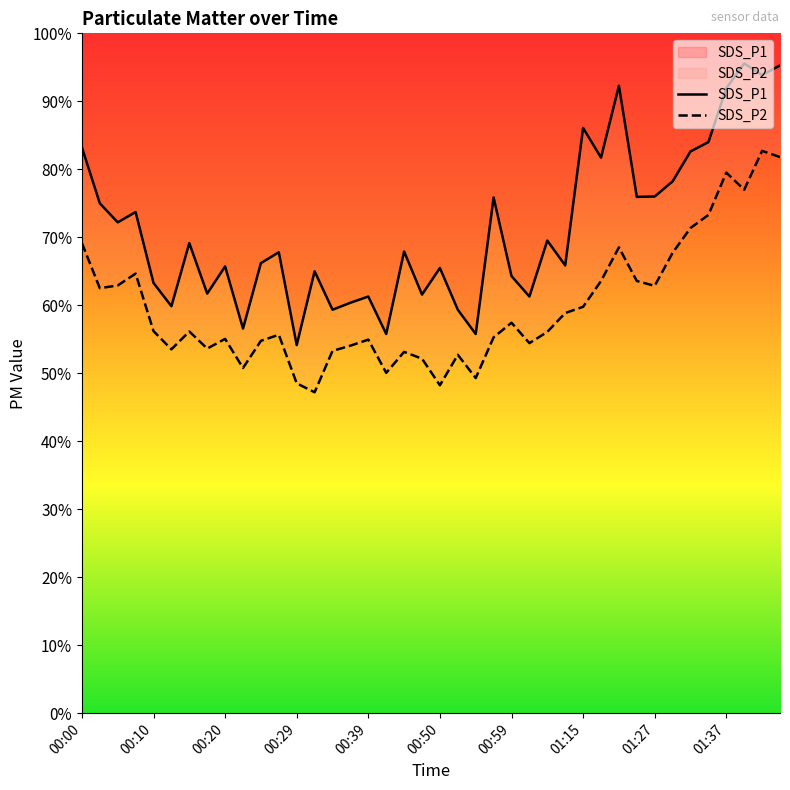

True or false: SDS_P2 and SDS_P1 intersect in this chart.

False